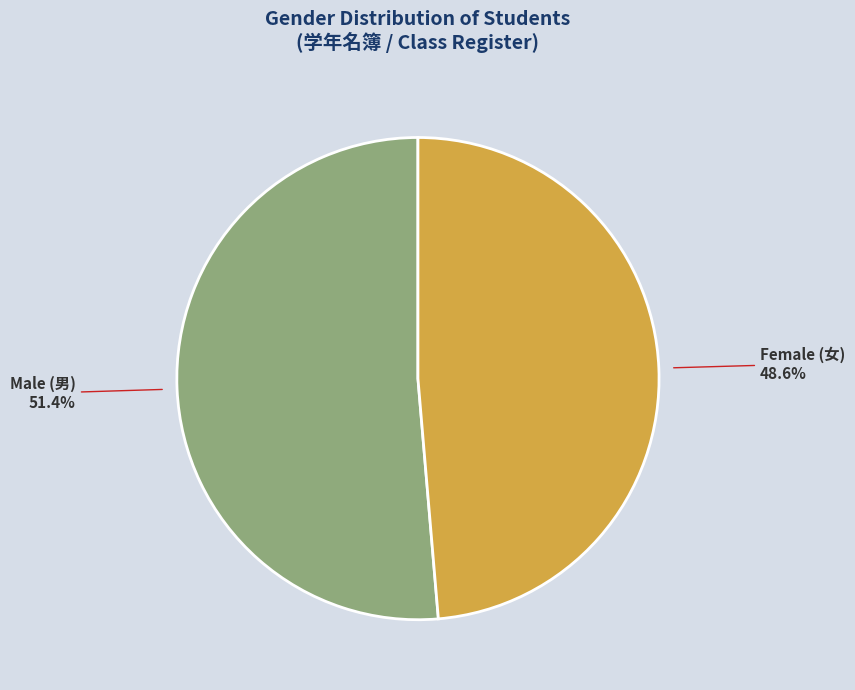

Is there any slice that represents more than half of the pie?

Yes